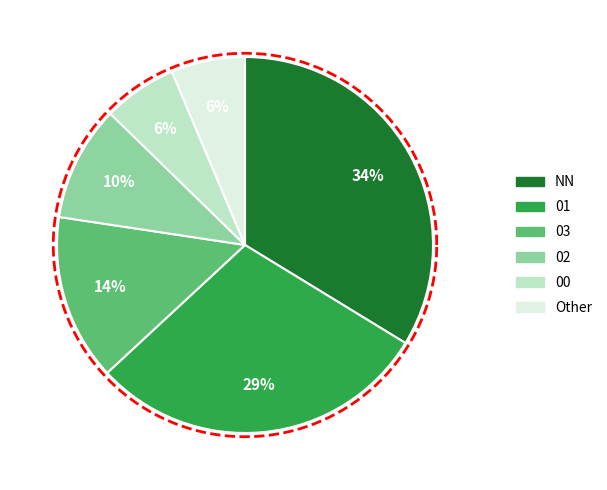

Which has a higher value, 01 or 02?

01